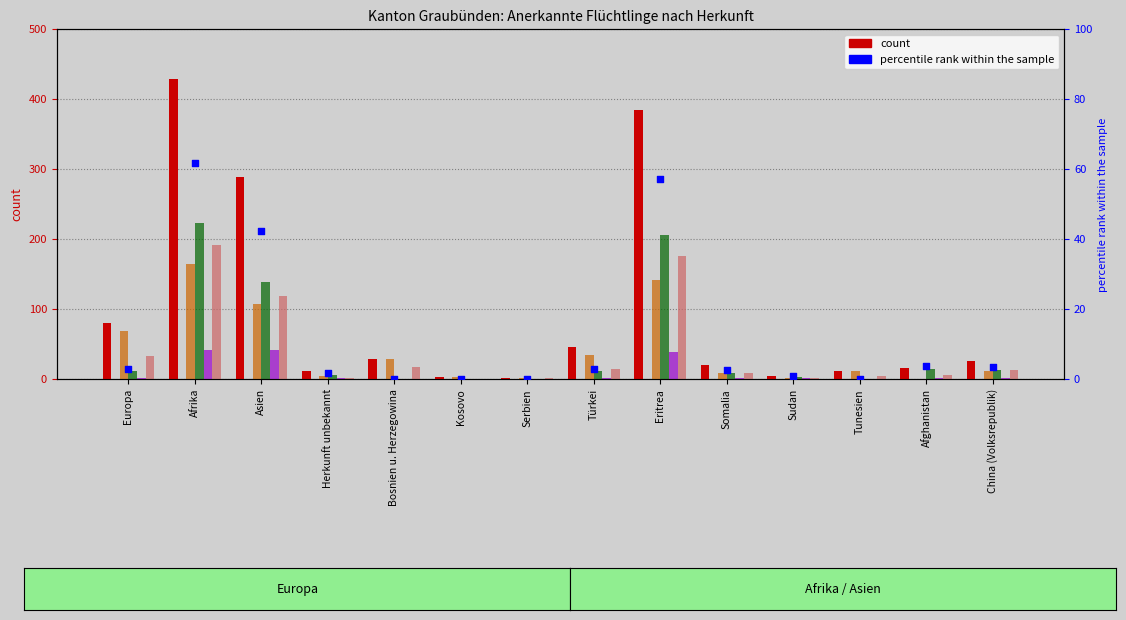

Which series reaches the minimum Y coordinate?

Niedergelassene (C)